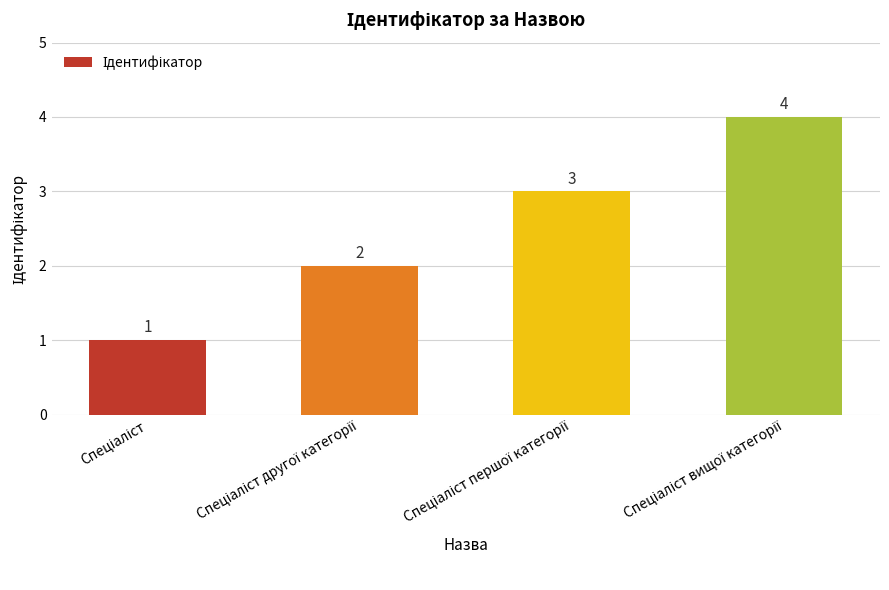

What is the value of the 2nd bar from the left?

2